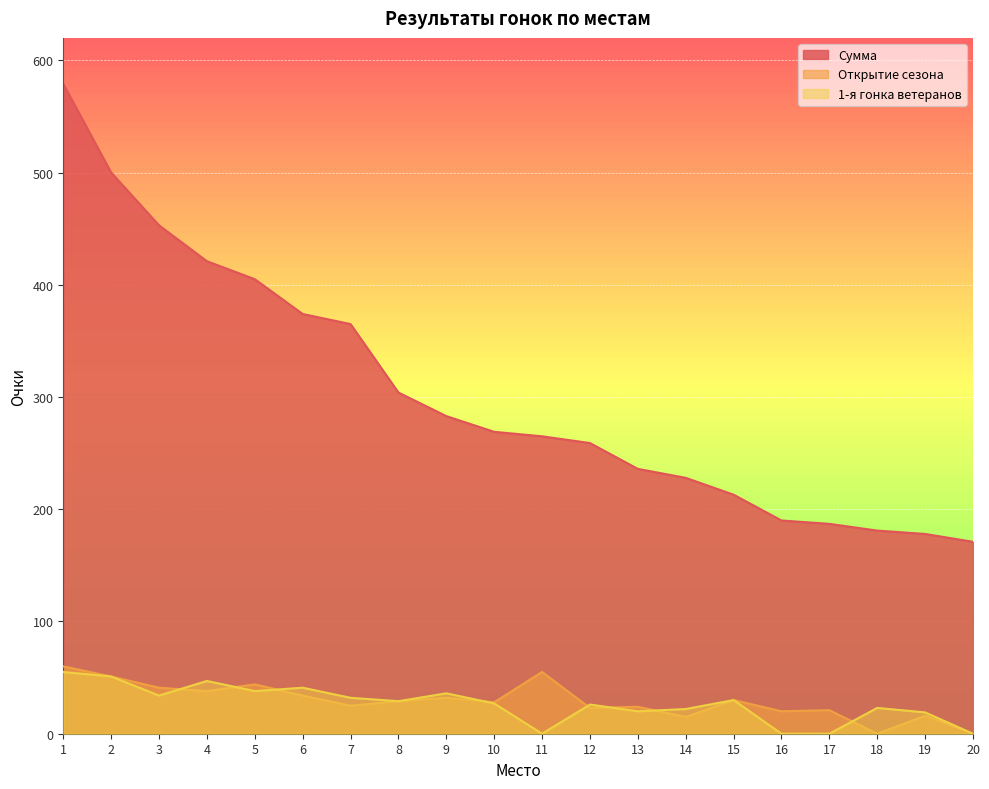

Rank the series by their maximum value, from highest to lowest.

Сумма, Открытие сезона, 1-я гонка ветеранов